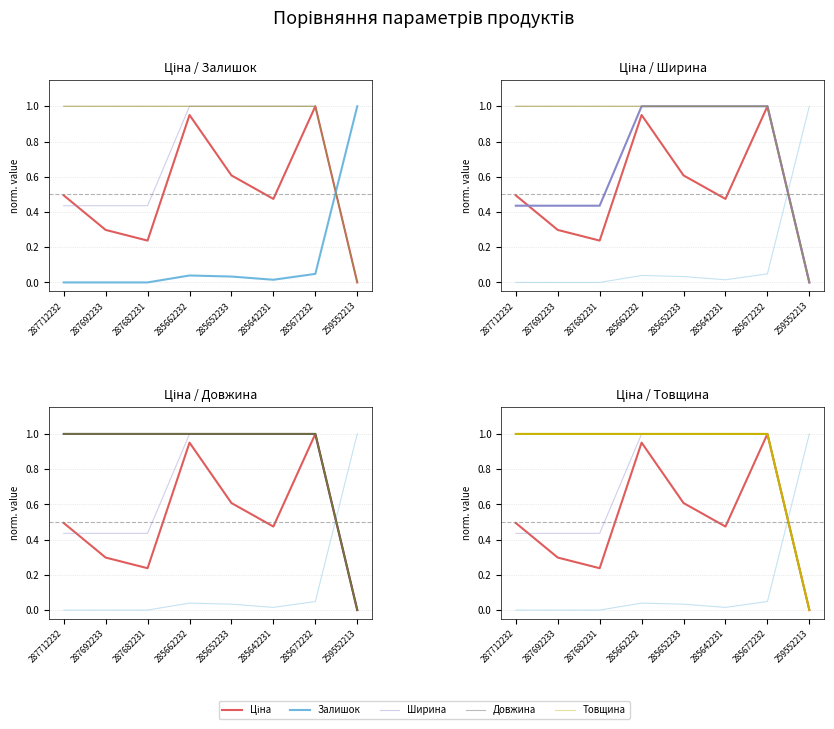

True or false: Довжина and Ширина cross at least once.

False